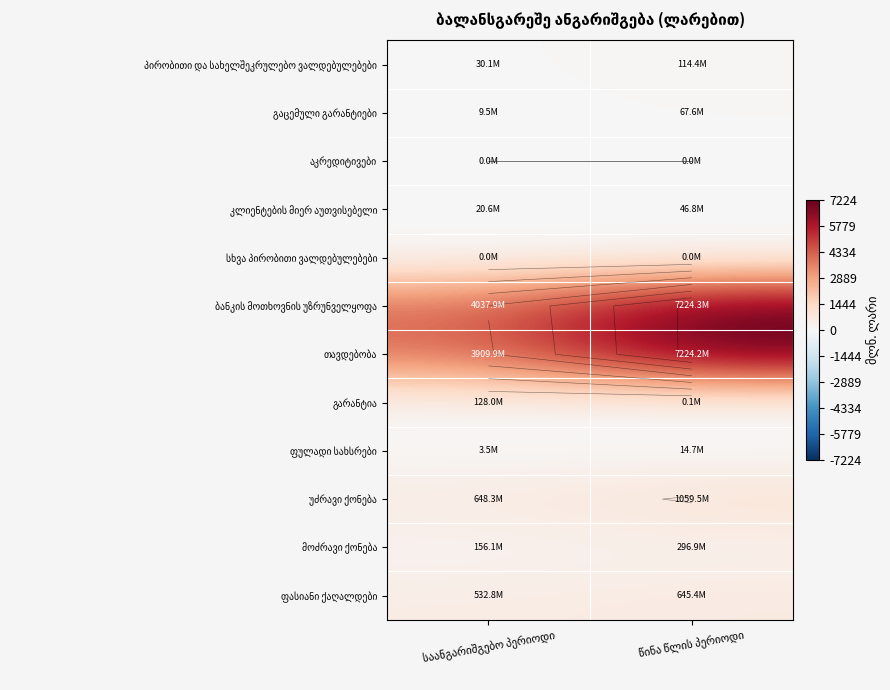

Which category has the highest value across all series?

წინა წლის პერიოდი